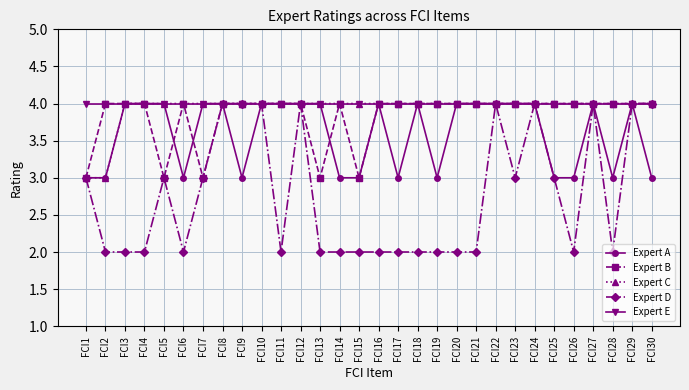

What is the spread (max minus min) of values at FCI28?

2